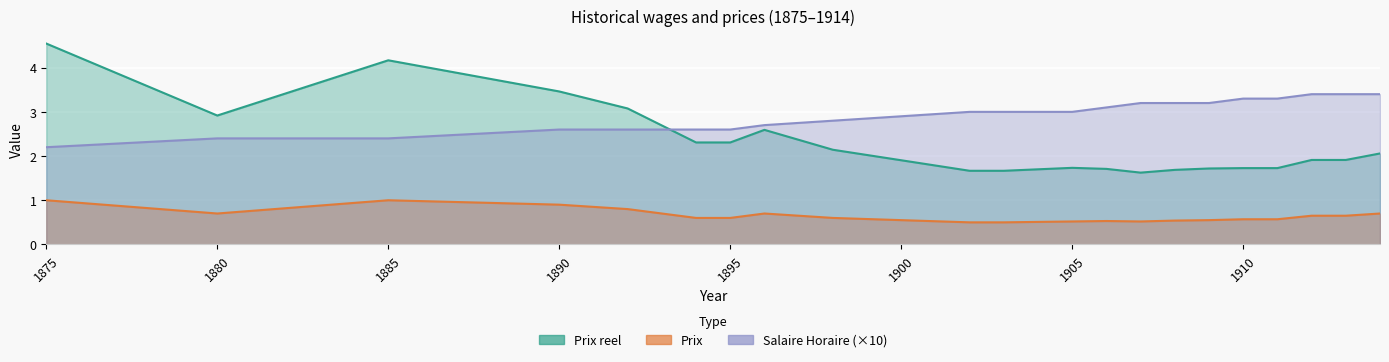

Which series changed the most between 1905 and 1907?

Salaire Horaire